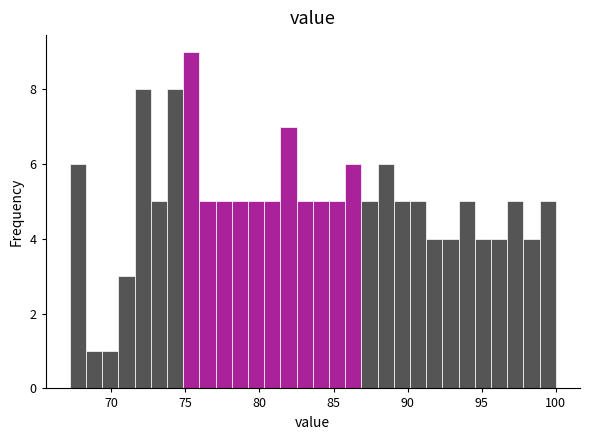

Around what value on the x-axis is the tallest bar? Give the approximate position of its centre, as read against the axis.

75.5